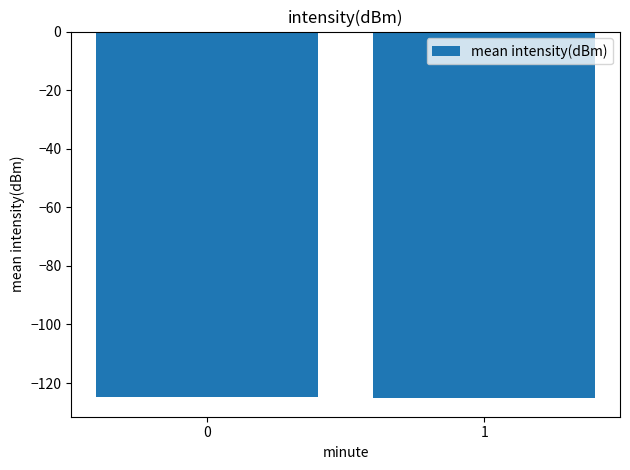

What is the minimum value shown in the chart?

-125.2